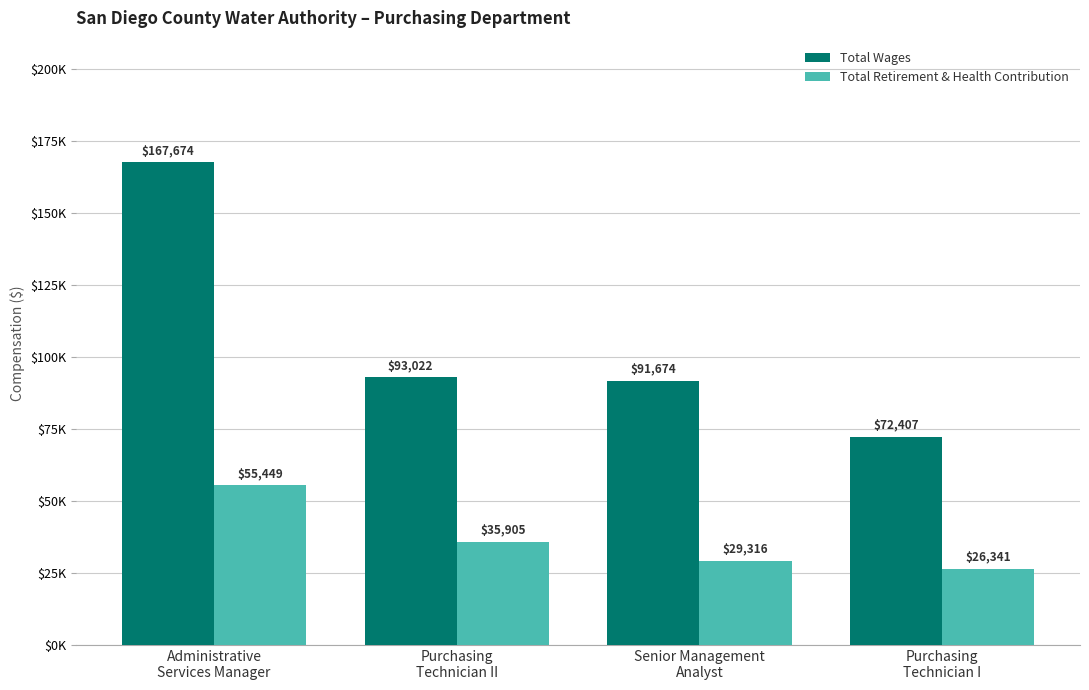

What are all the series names shown in the legend?

Total Wages, Total Retirement & Health Contribution